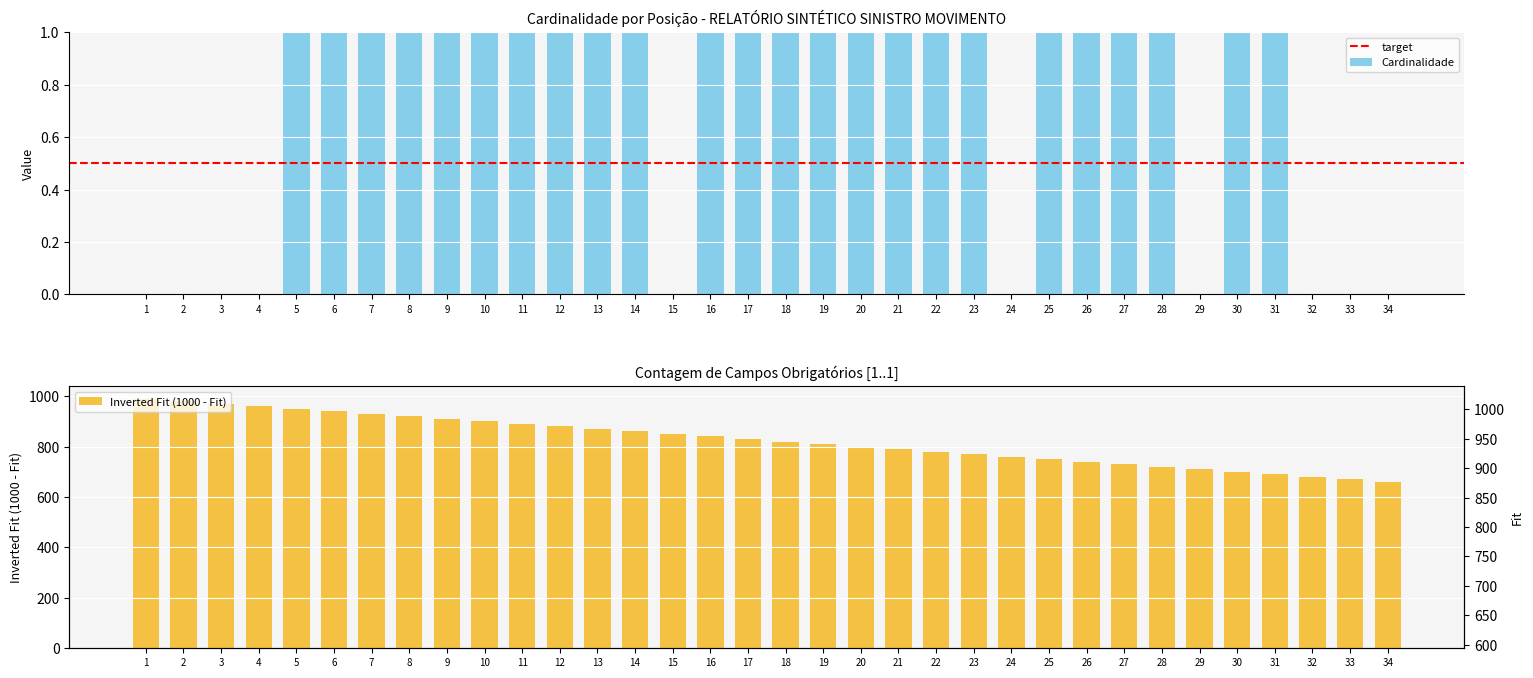

Which label corresponds to the largest value in the chart?

5